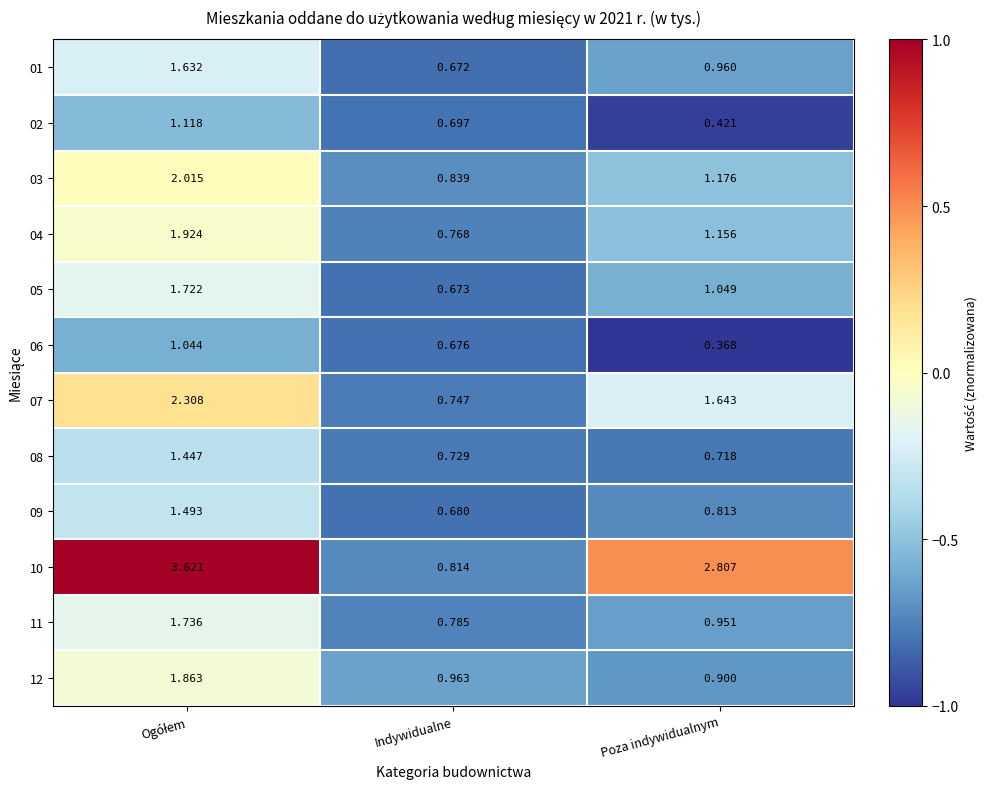

At which category does the chart reach its minimum across all series?

Poza indywidualnym